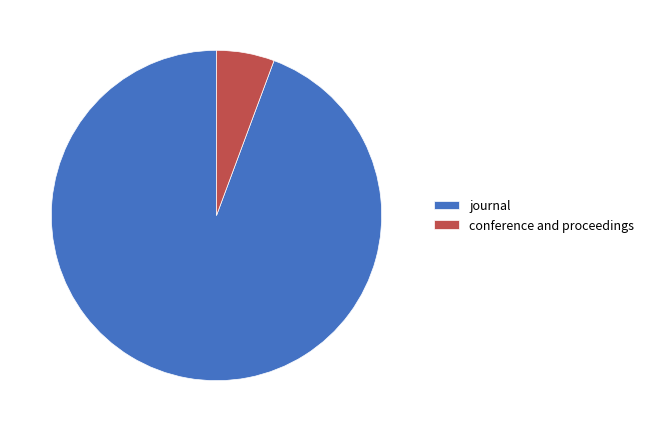

Does journal account for over 50% of the chart?

Yes